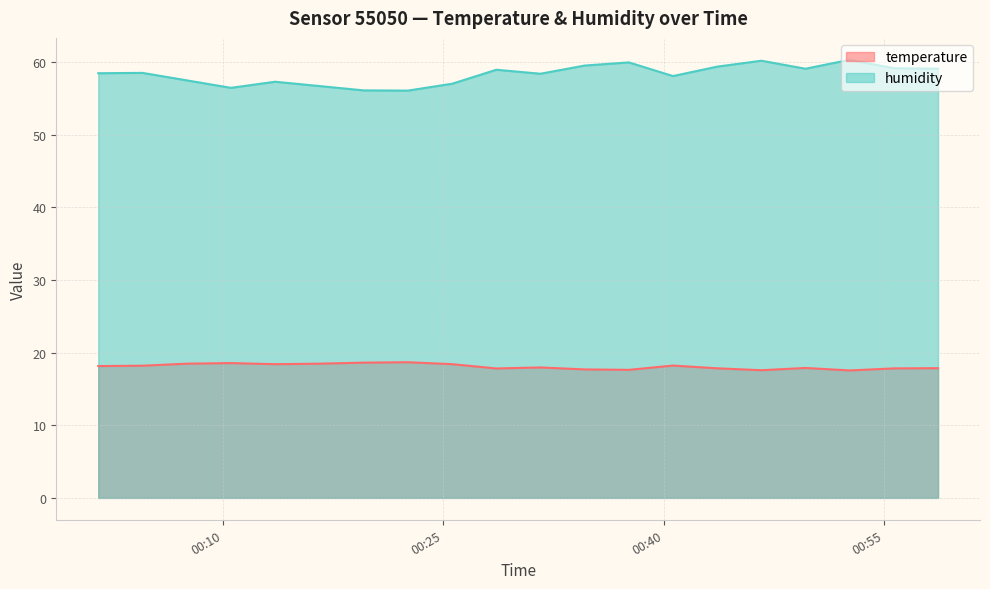

At how many categories does at least one series exceed 42?

20